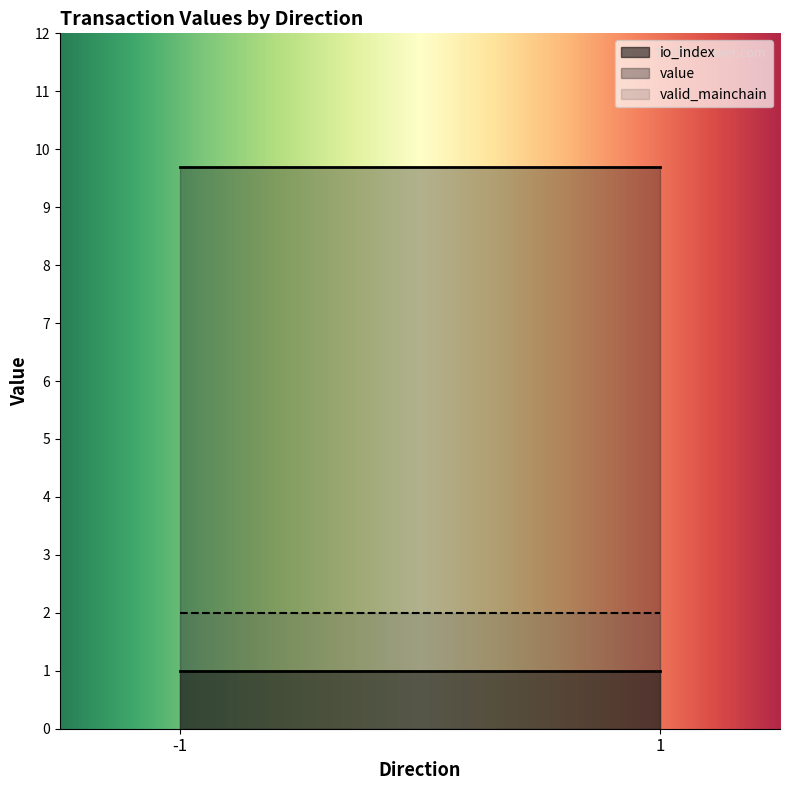

At which category does value reach its first local peak?

-1